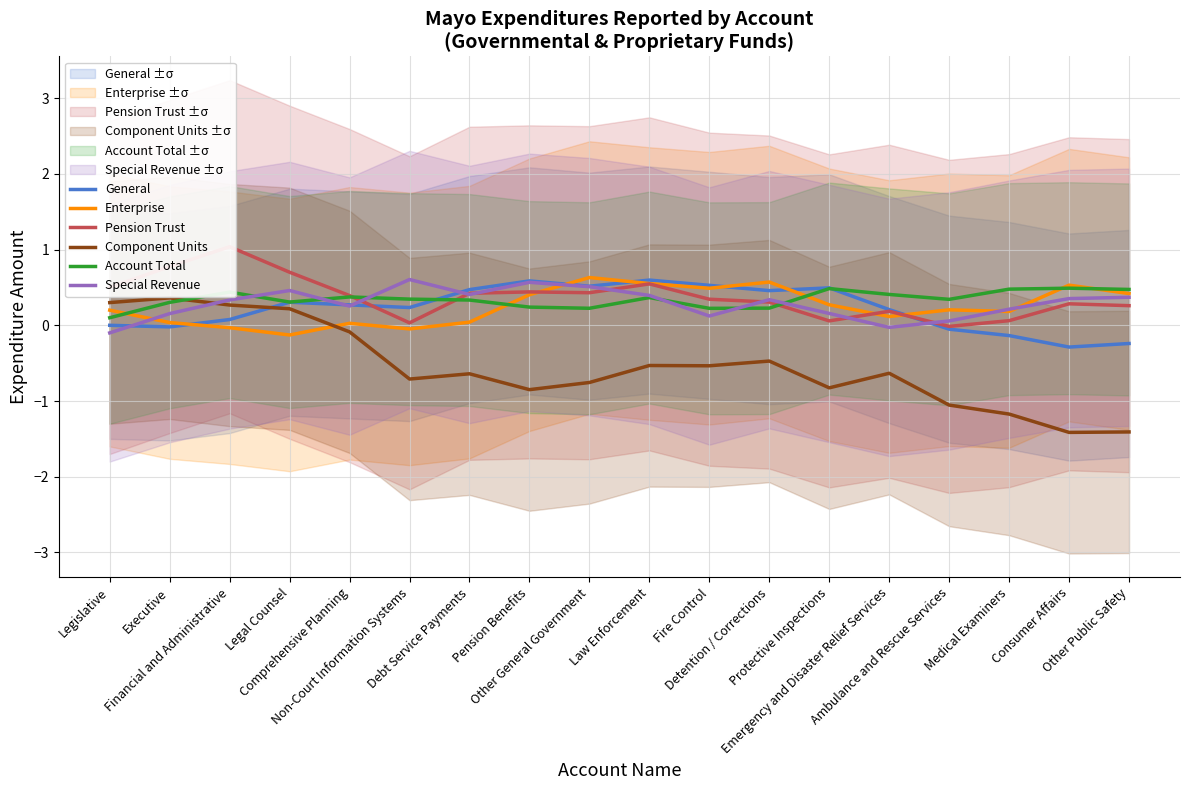

What is the difference between the Pension Trust values at Detention / Corrections and Medical Examiners?

0.2